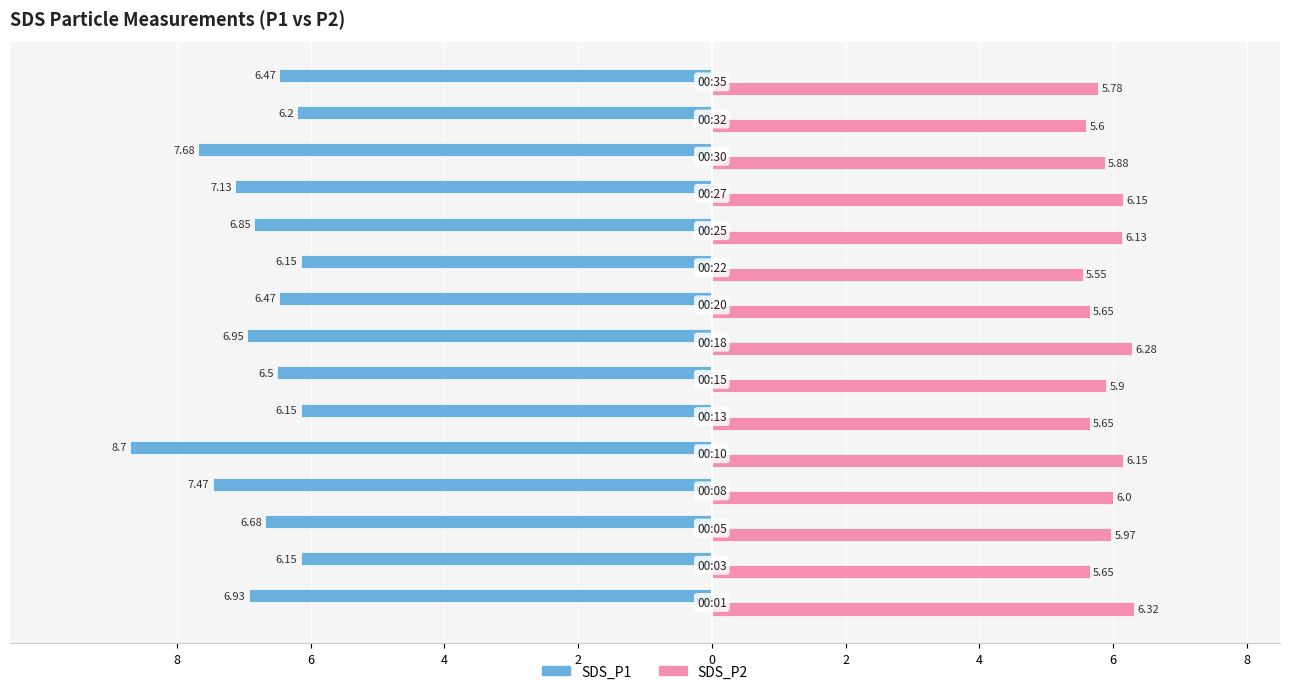

Which series has the largest range (max minus min)?

SDS_P1